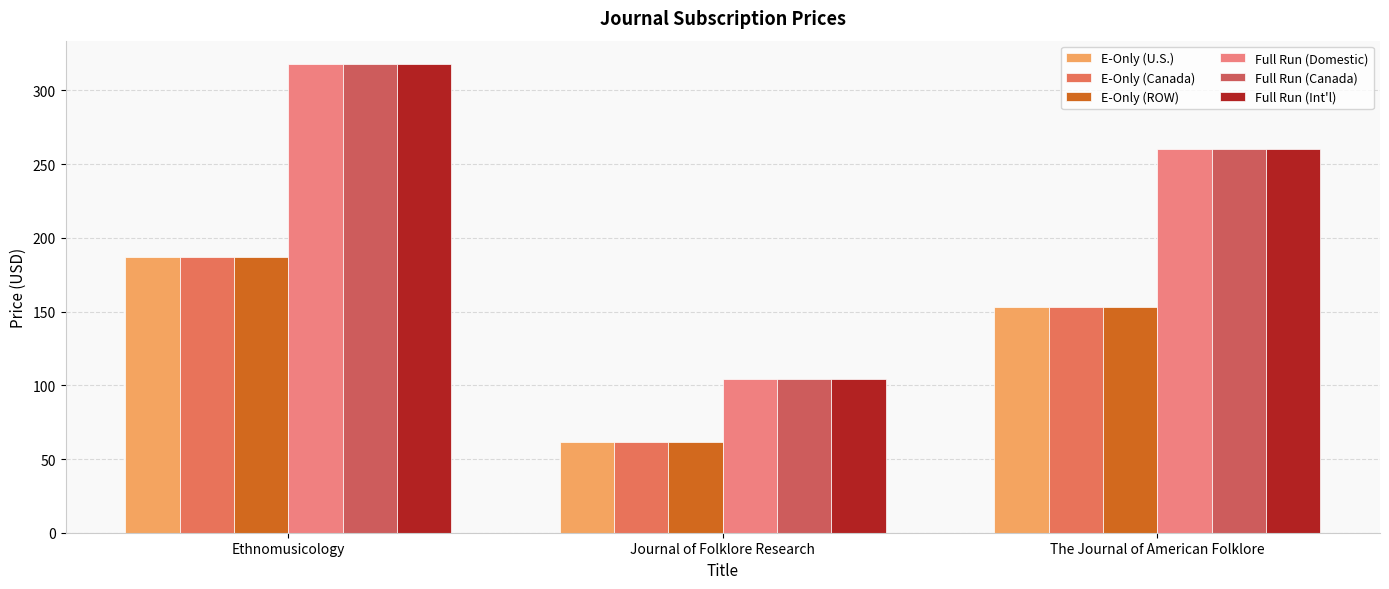

How many groups of bars are there?

3